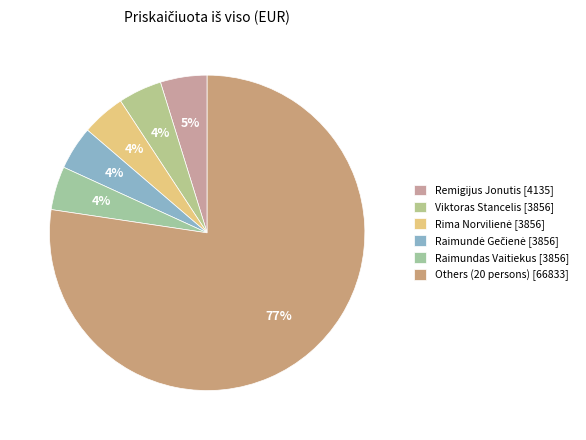

How many slices are in this pie chart?

6